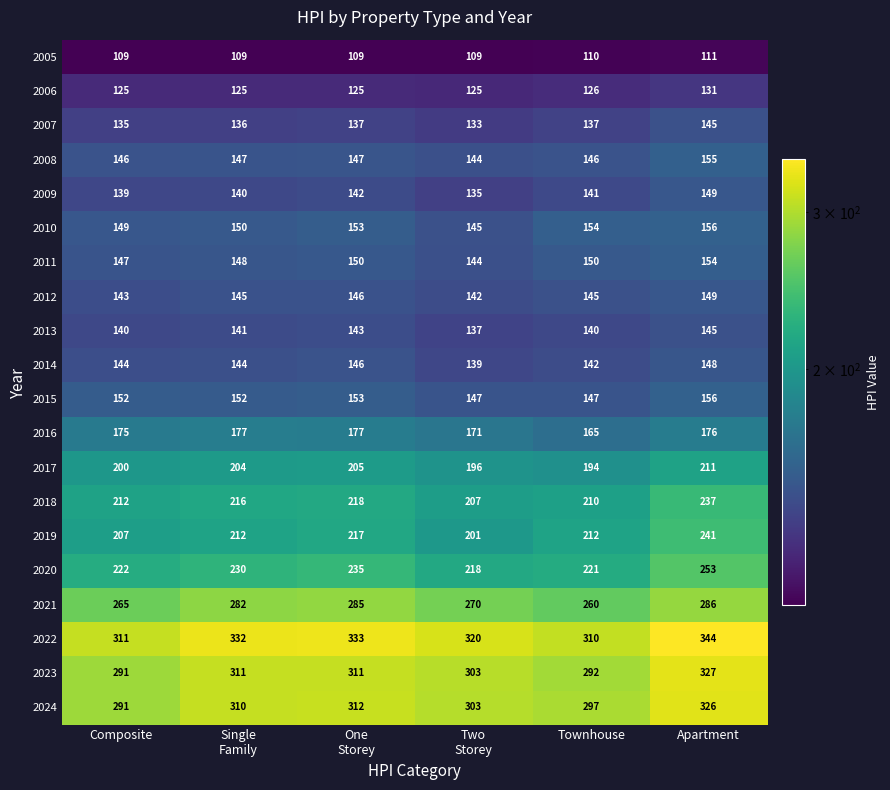

Which series has the widest spread of values?

2019